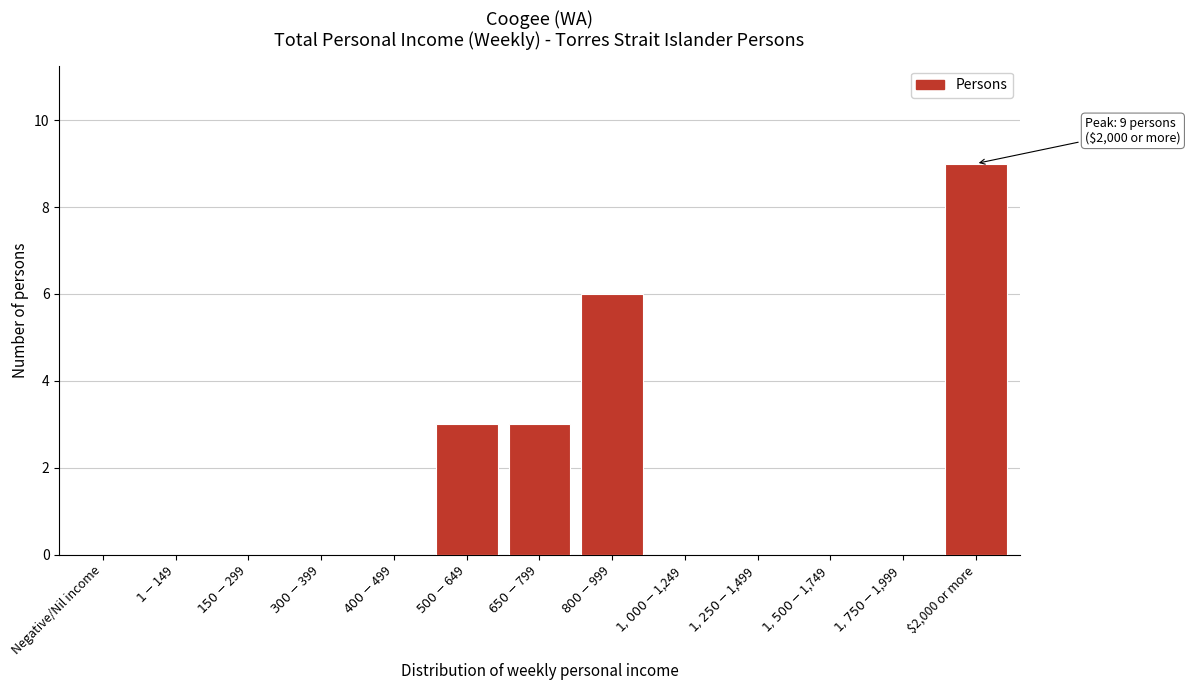

What is the sum of all values?

21